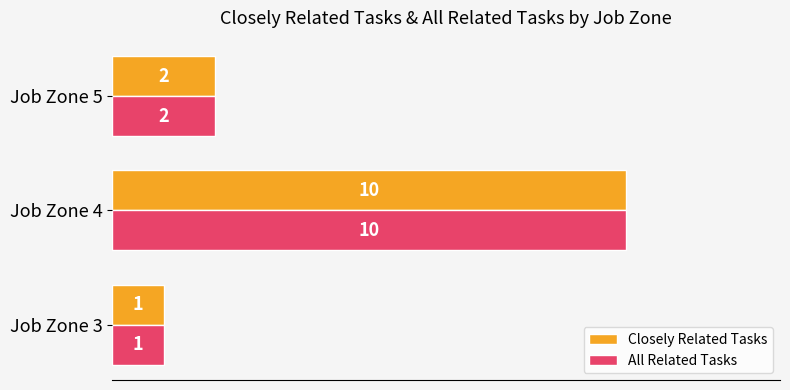

Is it true that Closely Related Tasks equals 15 at Job Zone 4?

False